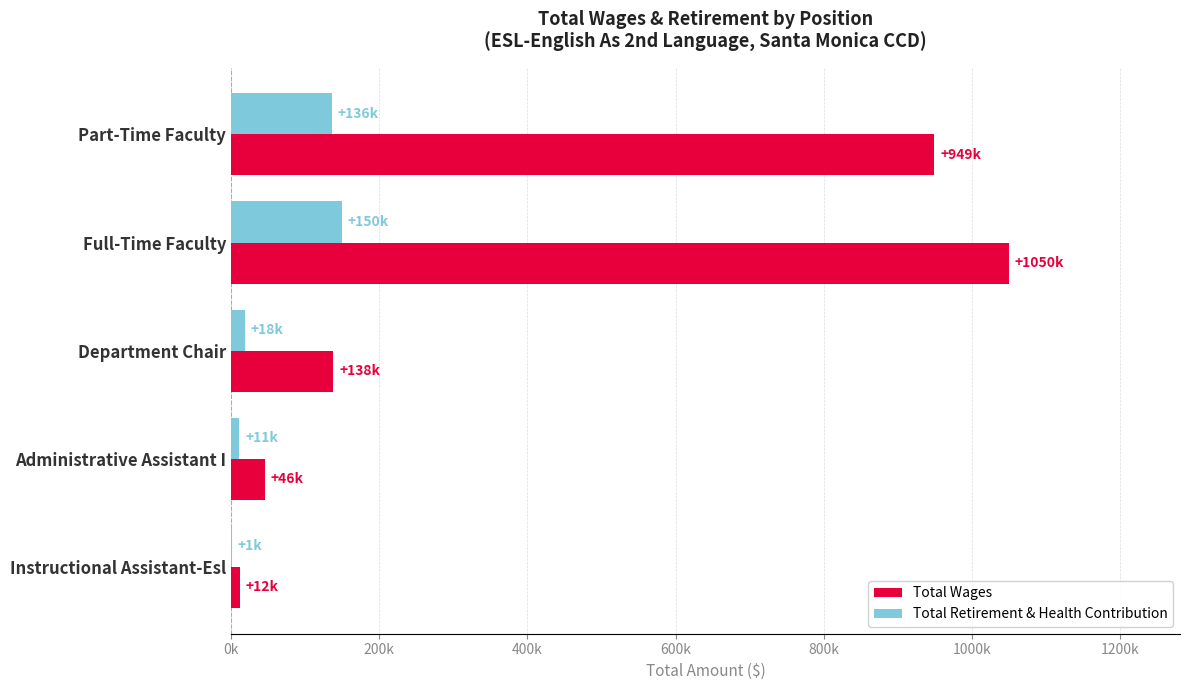

What are all the series names shown in the legend?

Total Wages, Total Retirement & Health Contribution